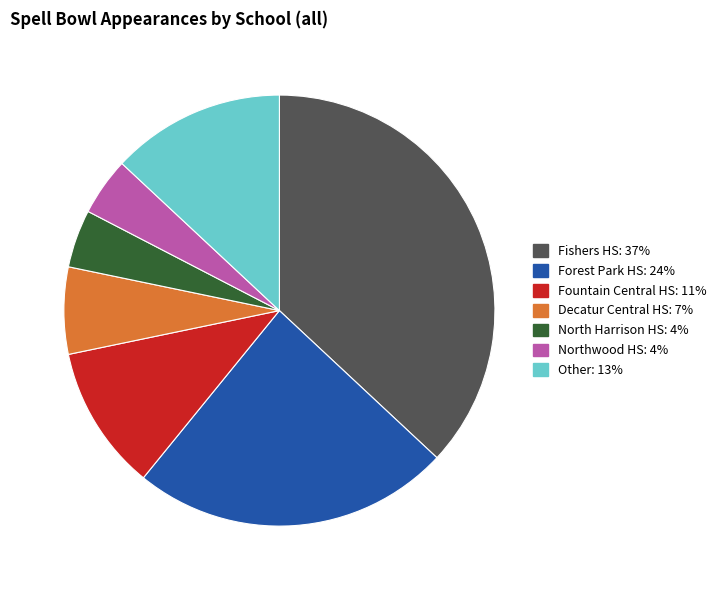

Is there any slice that represents more than half of the pie?

No